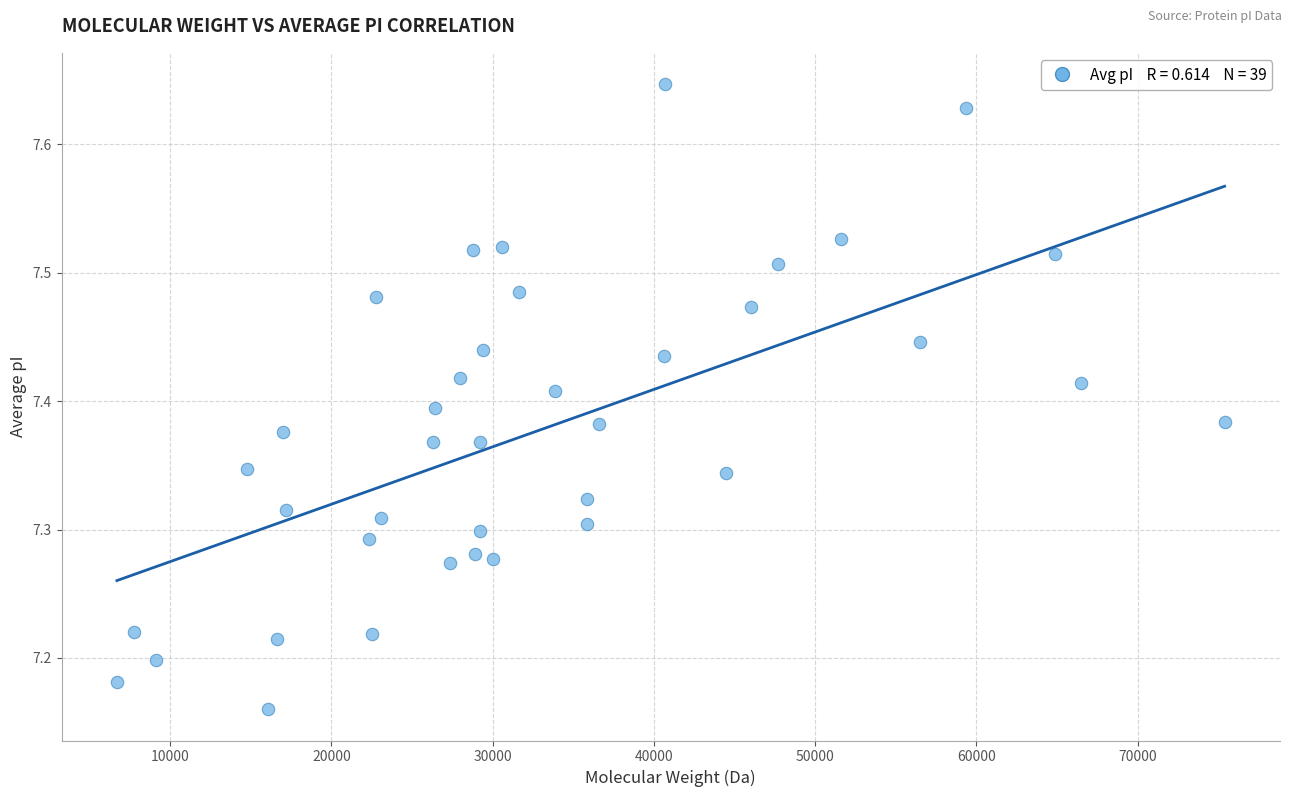

What is the range of Y values (max minus min)?

0.5